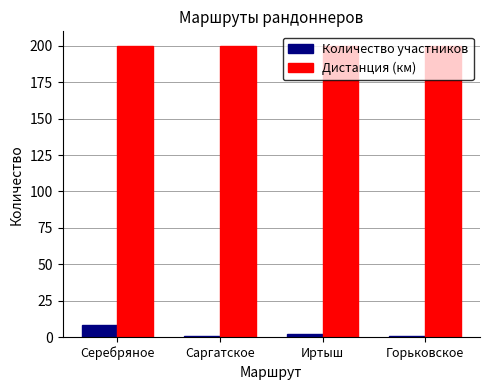

Which series has the largest range (max minus min)?

Количество участников